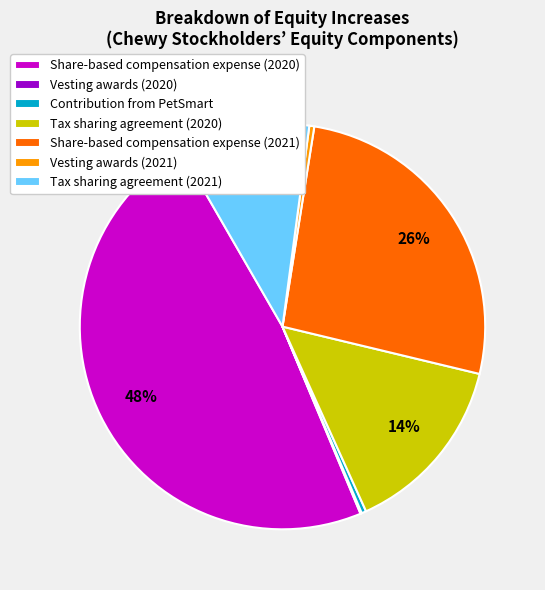

What percentage is the Tax sharing agreement (2020) slice, to the nearest percent?

14%